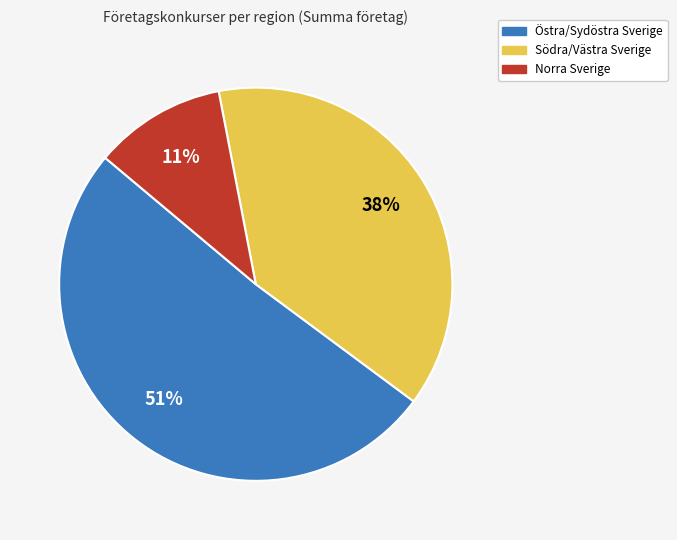

To the nearest percent, what is the difference between the largest and smallest slice percentages?

40%